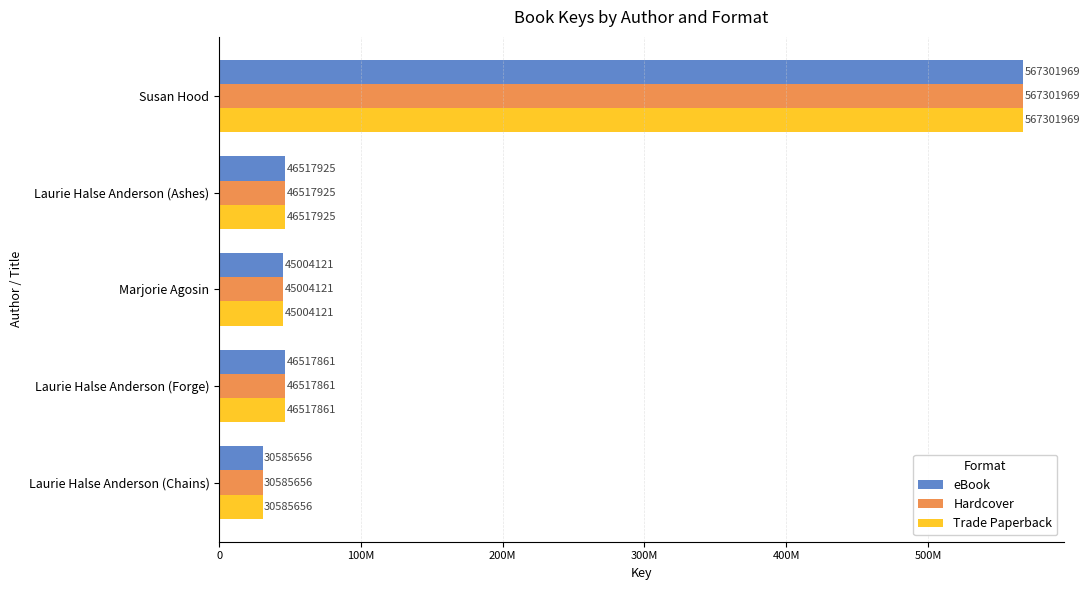

What are all the series names shown in the legend?

eBook, Hardcover, Trade Paperback